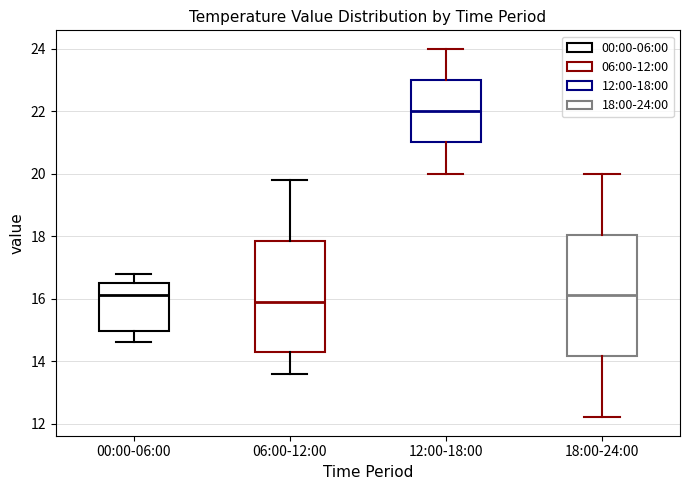

Which box is the tallest, from its lower edge to its upper edge?

18:00-24:00